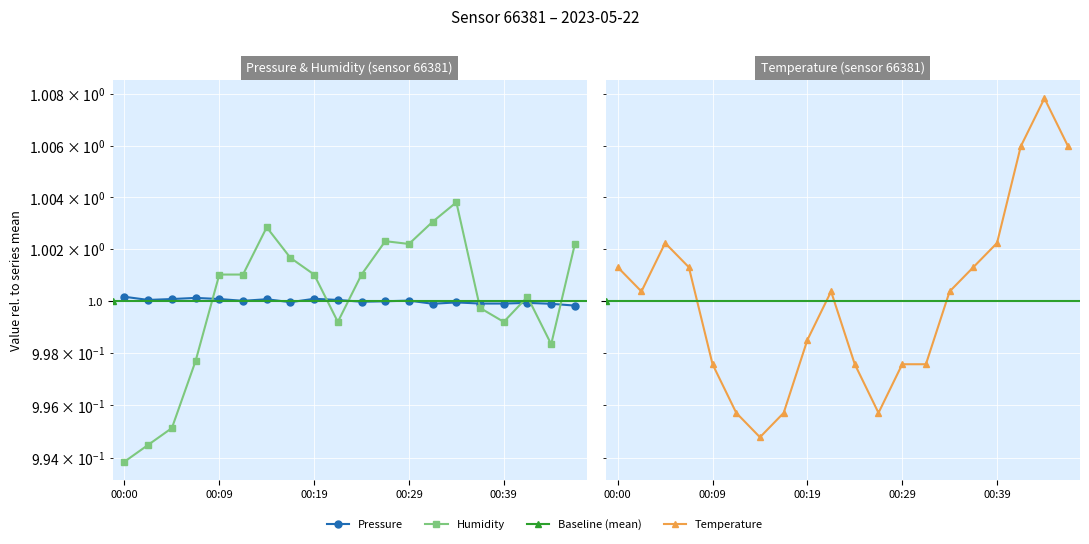

Rank the categories by humidity value from highest to lowest.

00:34, 00:31, 00:14, 00:26, 00:29, 00:46, 00:17, 00:09, 00:12, 00:19, 00:24, 00:41, 00:36, 00:22, 00:39, 00:43, 00:07, 00:05, 00:02, 00:00